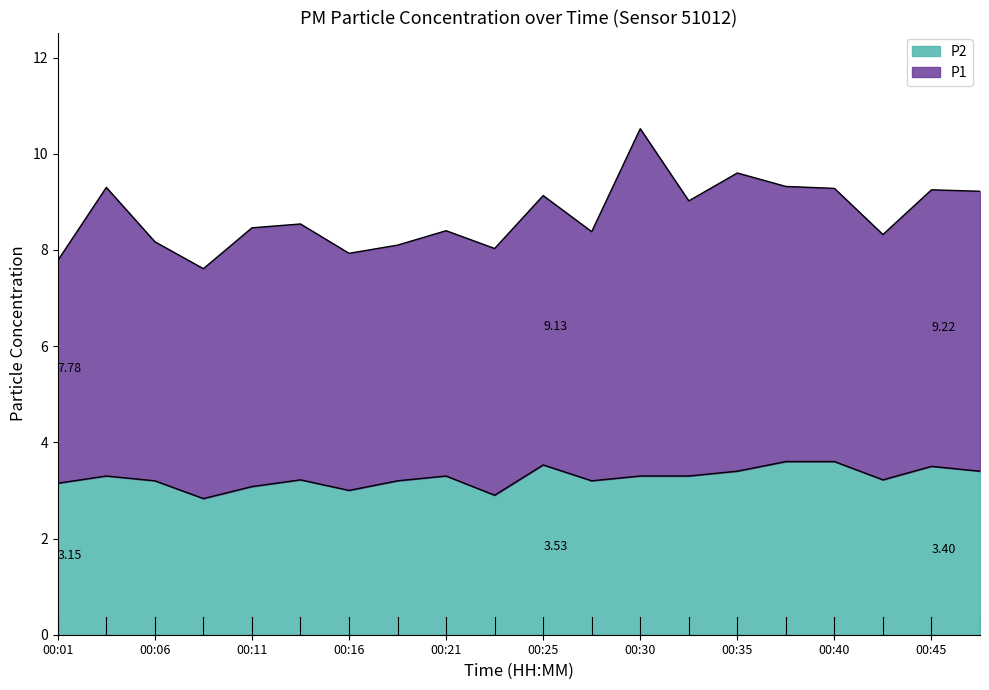

Which category has the lowest value across all series?

00:08